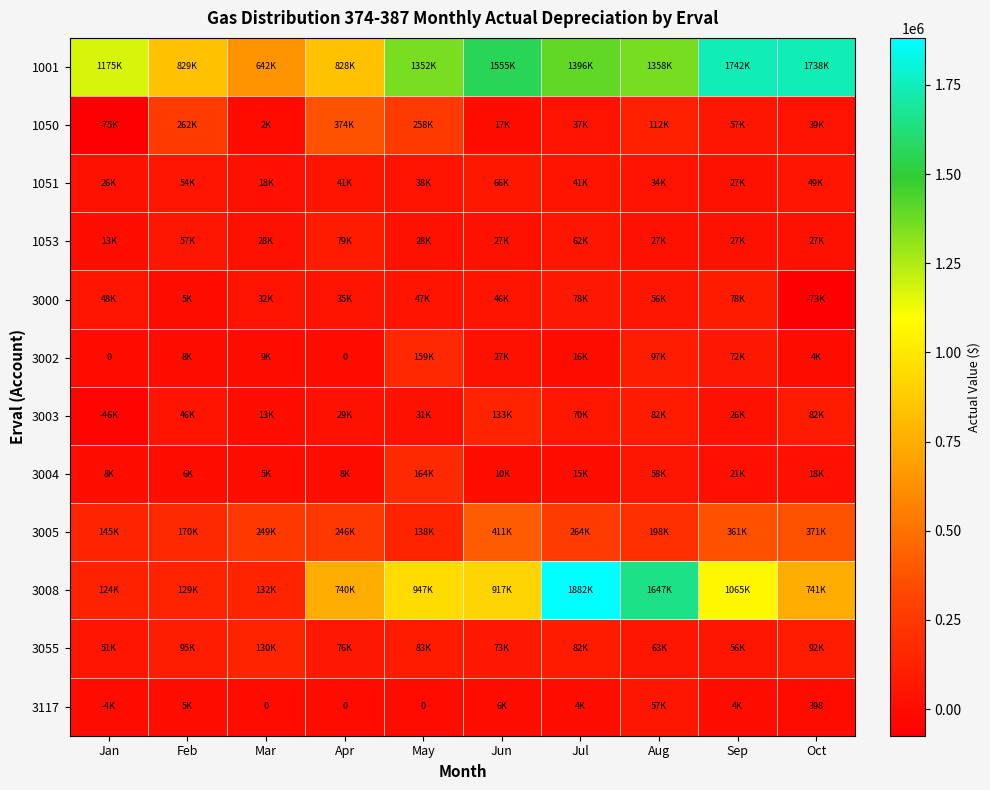

What is the maximum value for 3055?

130277.5